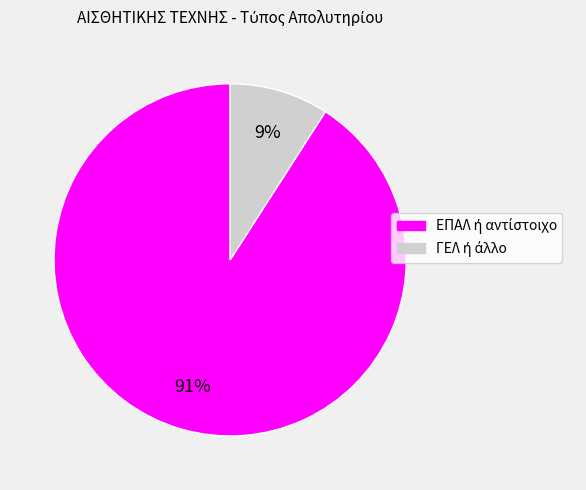

To the nearest percent, what is the difference between the largest and smallest slice percentages?

82%